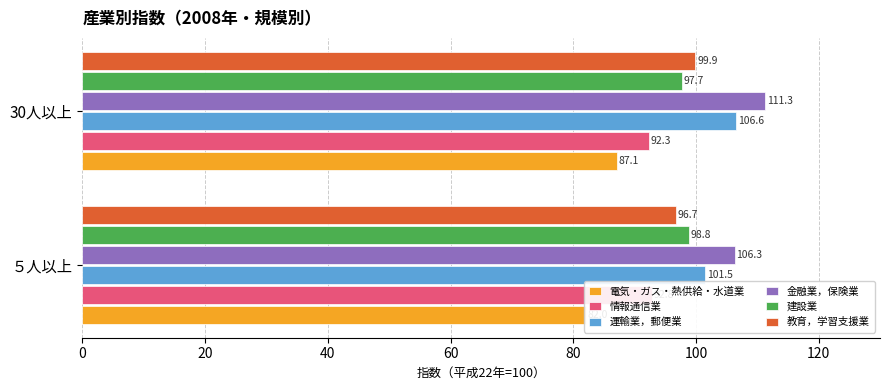

Which series has the largest total across all categories?

金融業，保険業